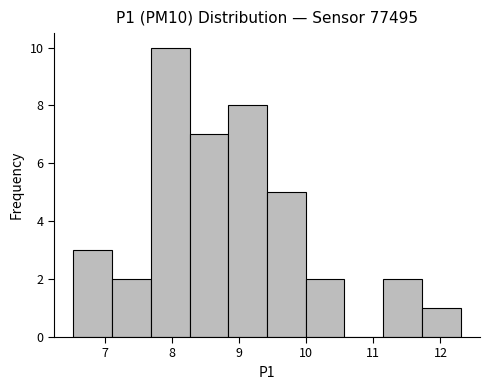

Over which range of the x-axis is the bar tallest?

7.7 to 8.3